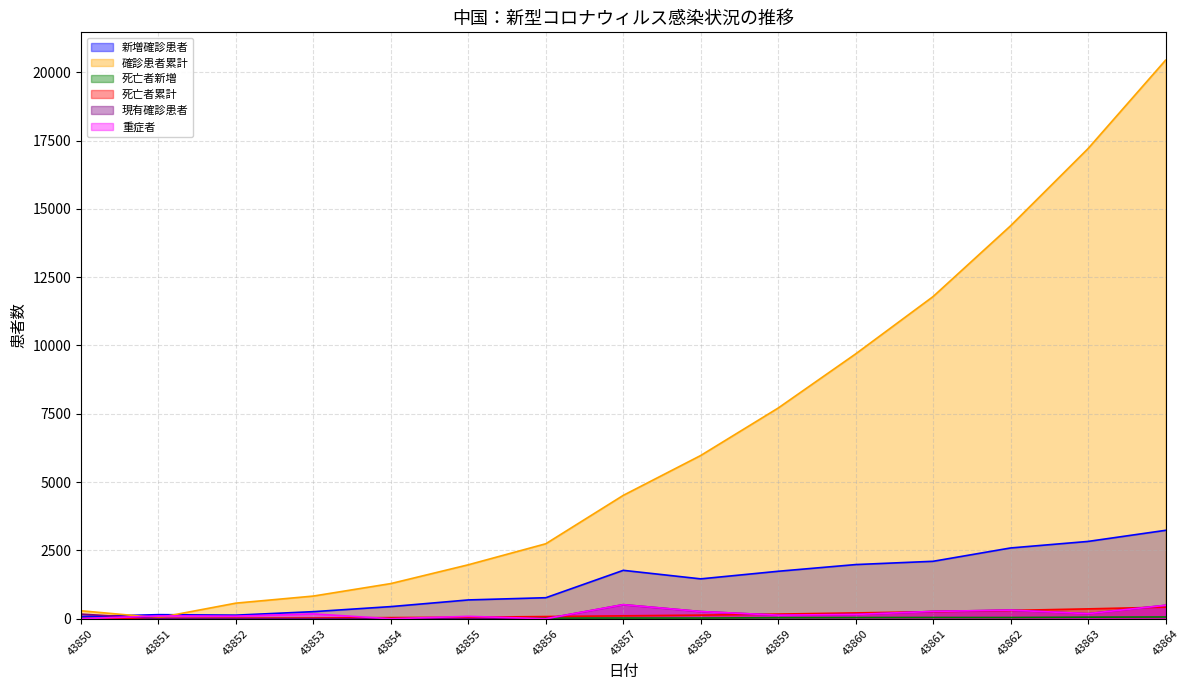

True or false: 死亡者新増 and 死亡者累計 cross at least once.

False